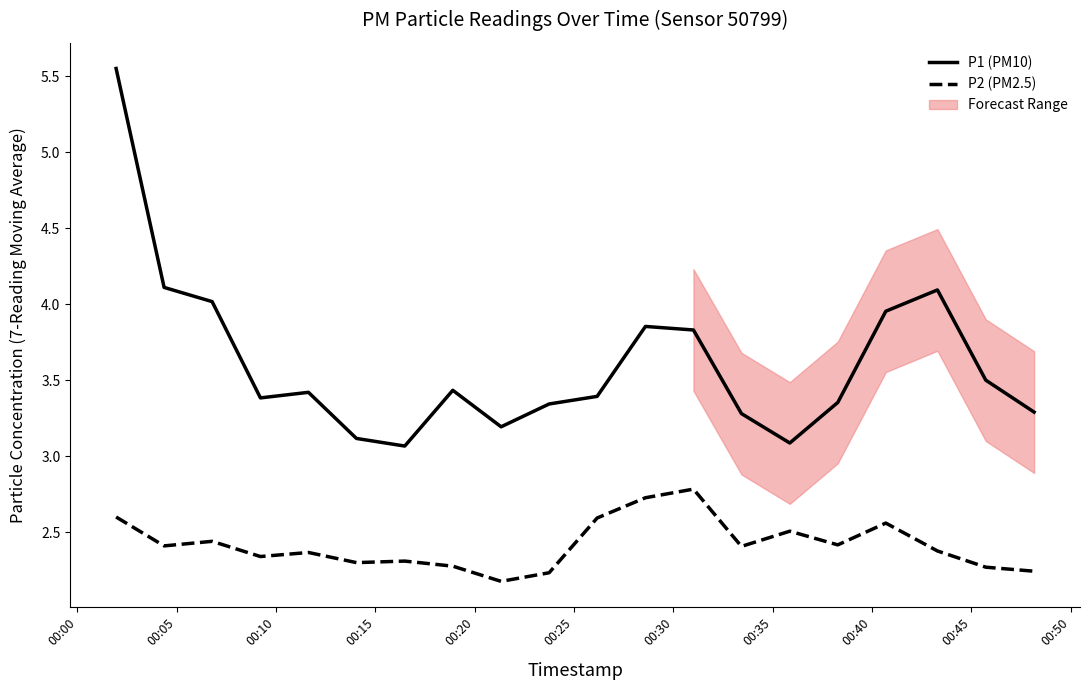

True or false: P2 (PM2.5) and P1 (PM10) intersect in this chart.

False